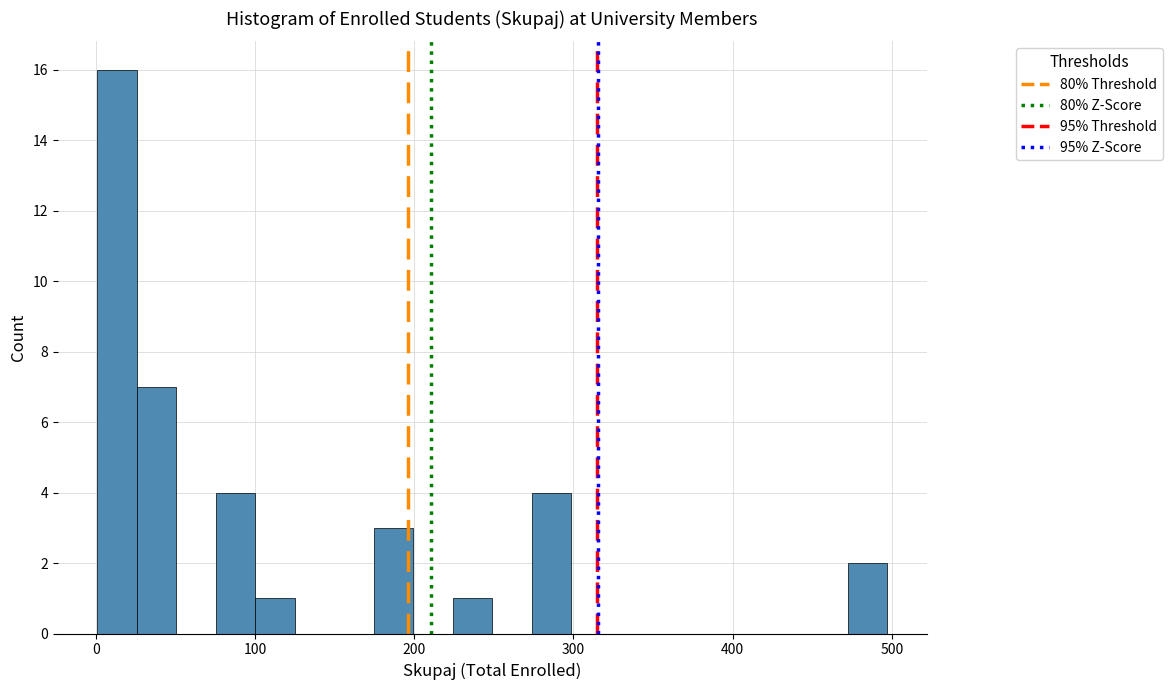

Around what value on the x-axis is the tallest bar? Give the approximate position of its centre, as read against the axis.

10